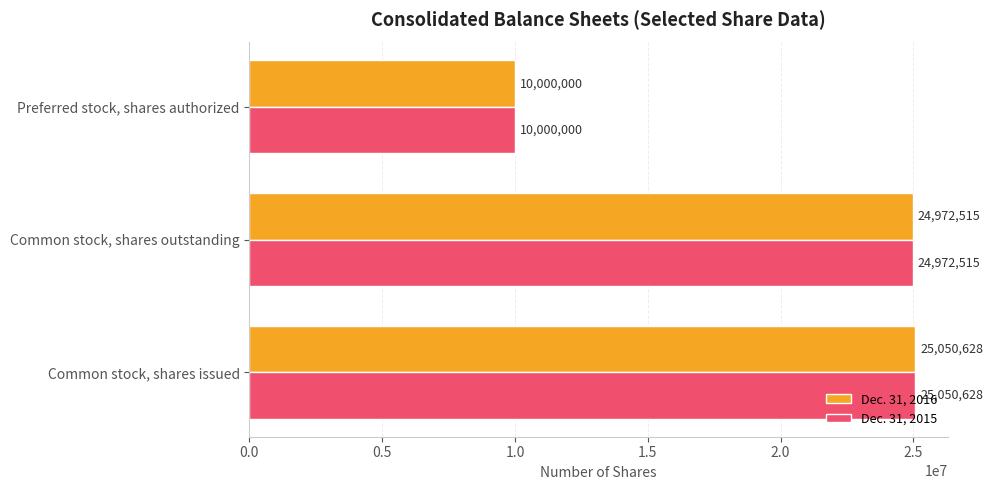

How many series are shown in this chart?

2